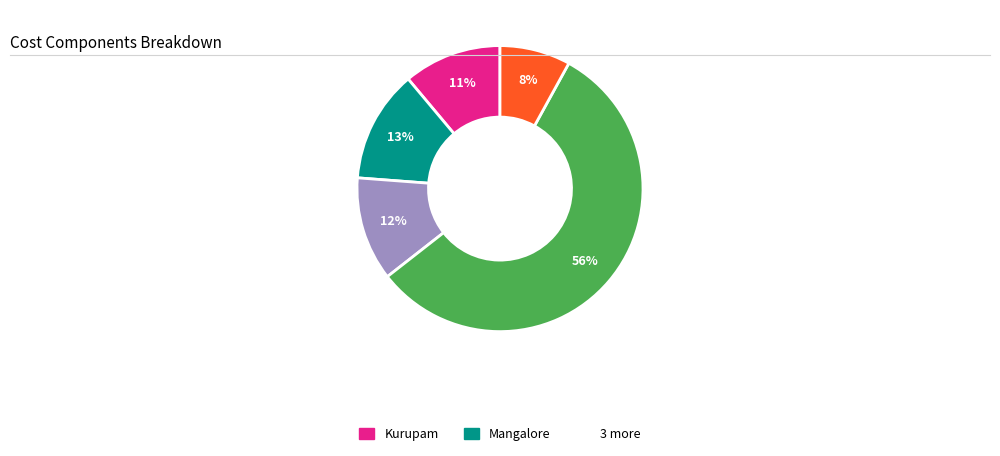

To the nearest percent, what is the difference between the largest and smallest slice percentages?

48%